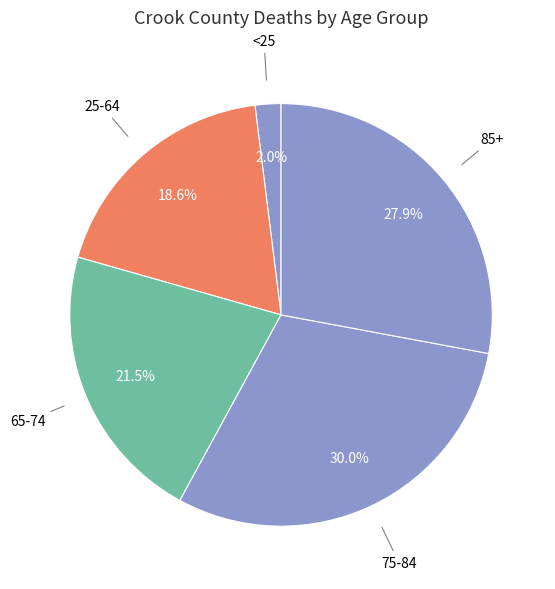

What percentage is NOT represented by <25?

98.0%